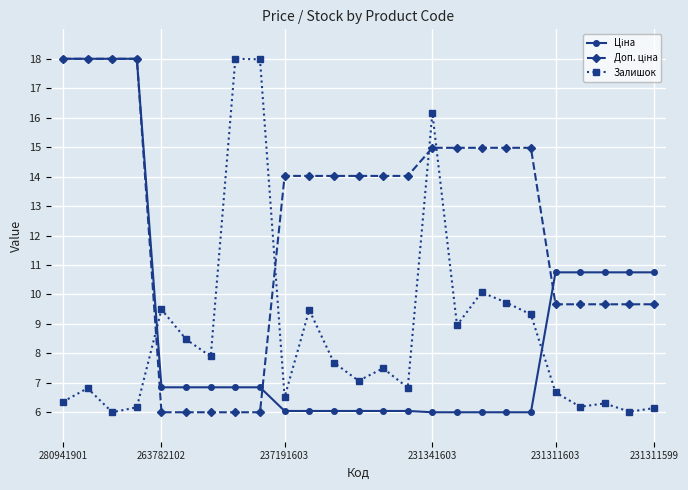

What is the value of the Залишок point at the 23rd from the left?

6.3